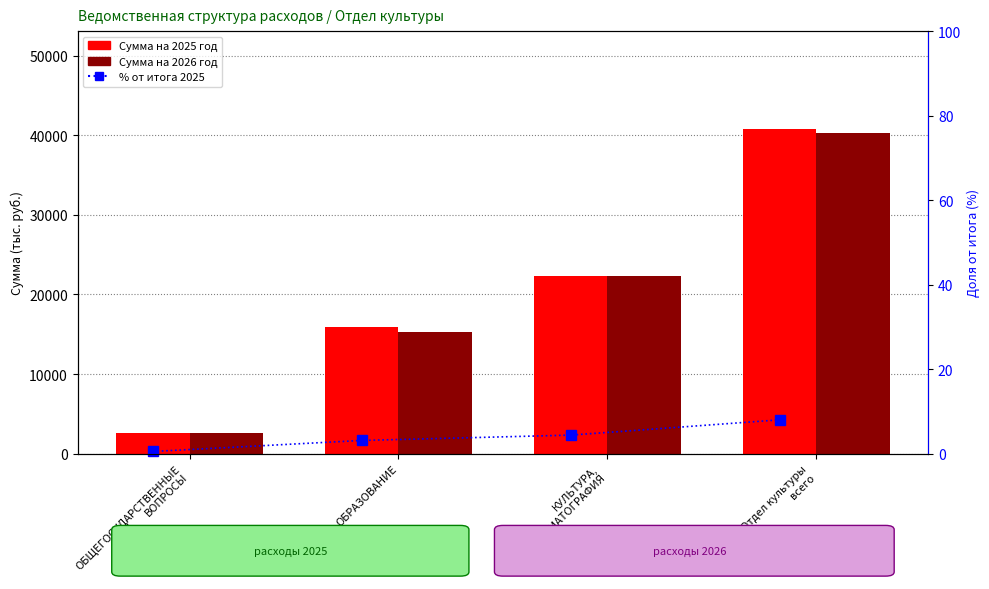

How many groups of bars are there?

4